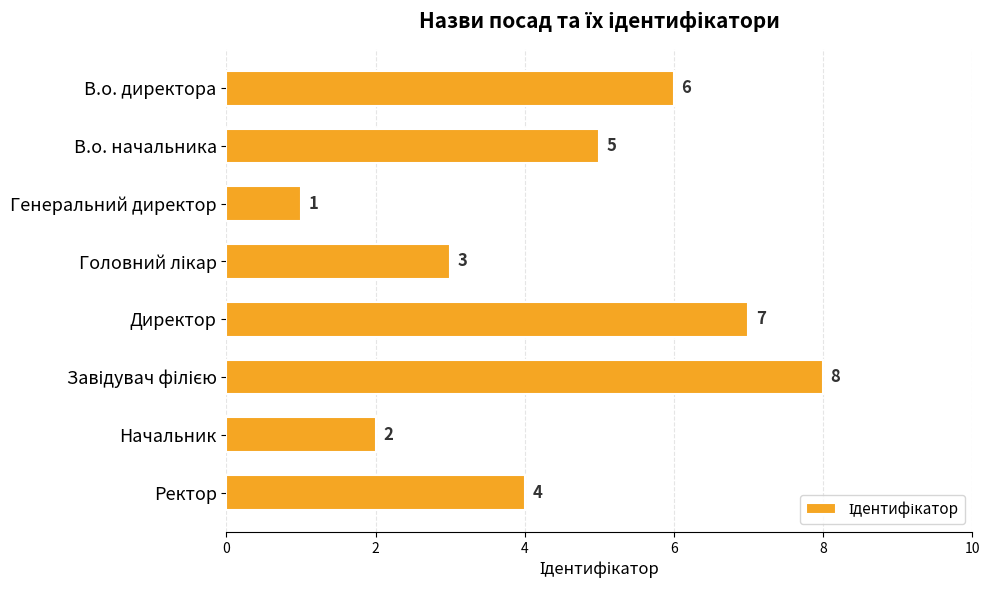

What position from the top is Директор?

5